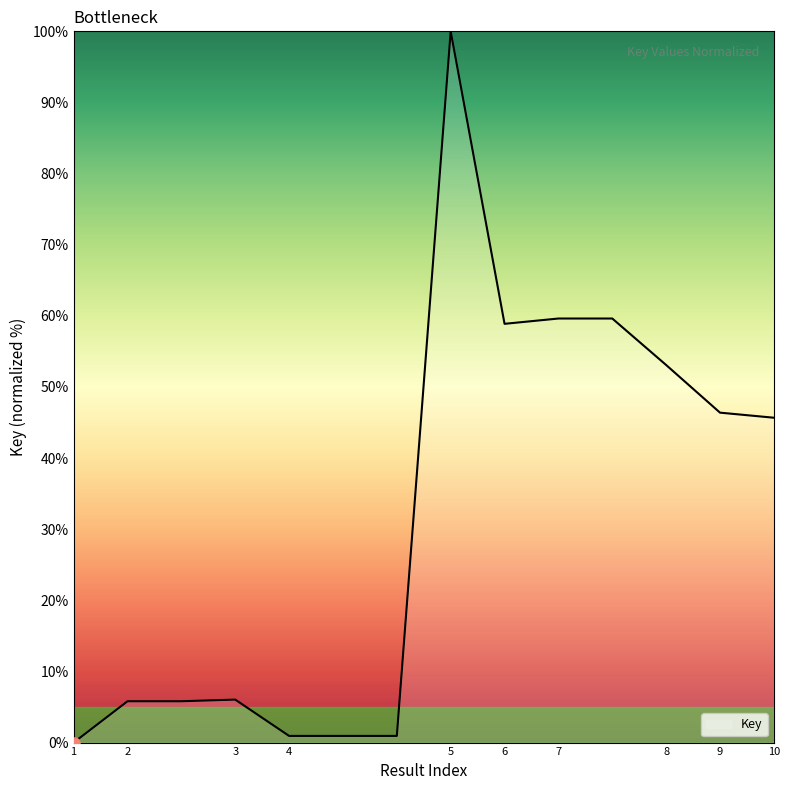

What is the difference between the maximum and minimum values?

100.0